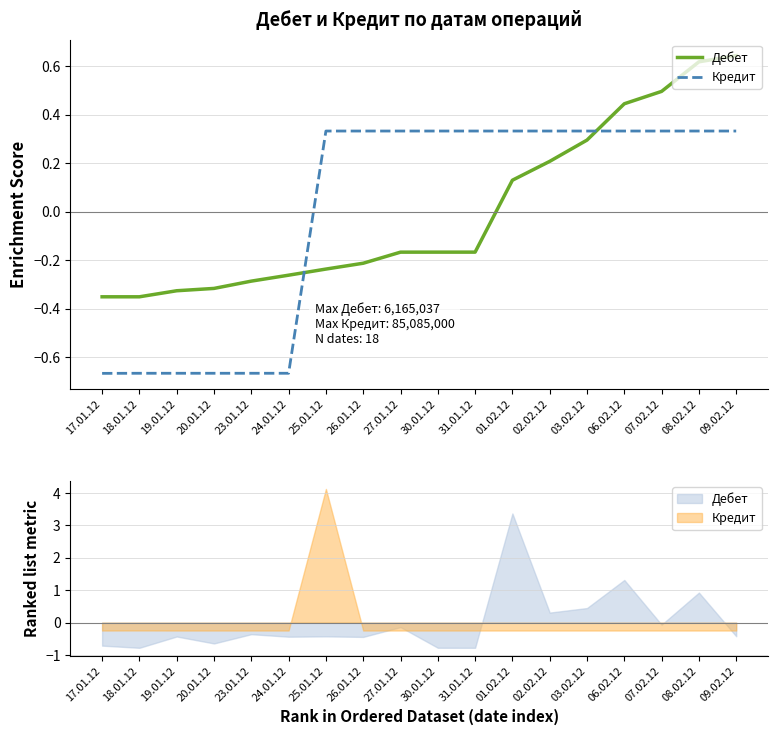

At which category is the sum across all series the highest?

09.02.12